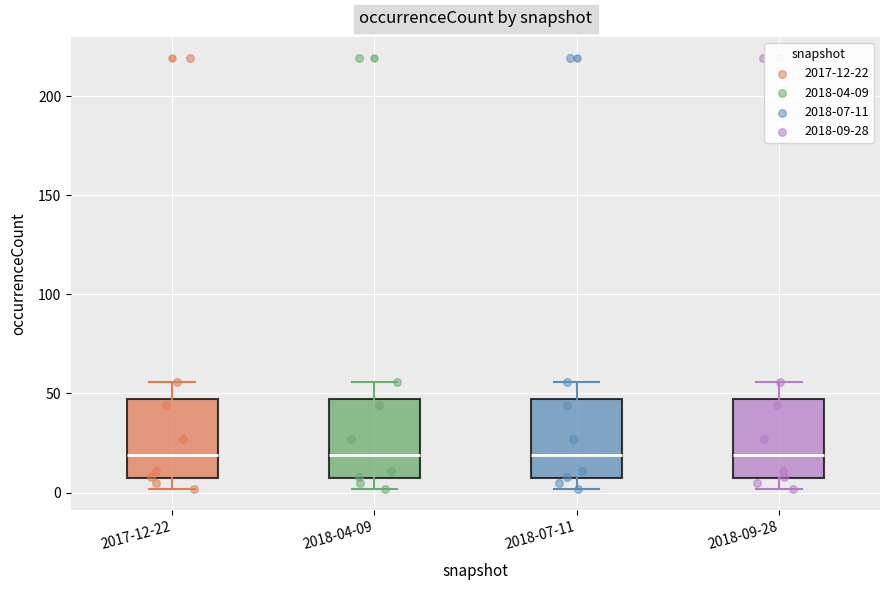

Reading left to right, transcribe this box plot: for each box, give where its median line is, the range the box spans, and where its two whiskers end, as read against the y-axis. The values are not printed on the chart, so give them approximately, as read against the axis.

2017-12-22: median 20, box 5 to 45, whiskers 0 to 55
2018-04-09: median 20, box 5 to 45, whiskers 0 to 55
2018-07-11: median 20, box 5 to 45, whiskers 0 to 55
2018-09-28: median 20, box 5 to 45, whiskers 0 to 55